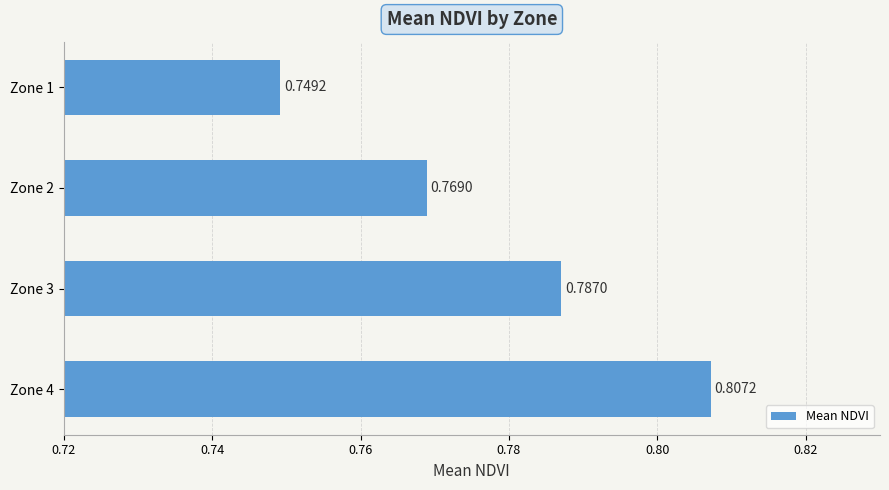

Between Zone 4 and Zone 2, which is larger?

Zone 4